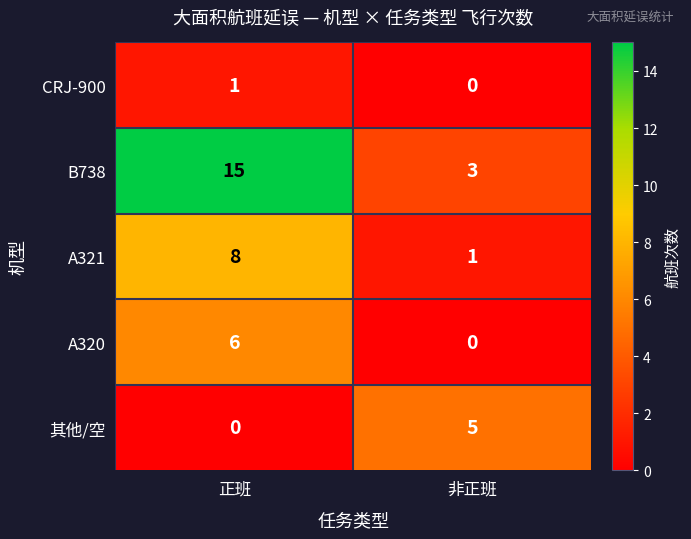

Which label corresponds to the largest value in the chart?

正班